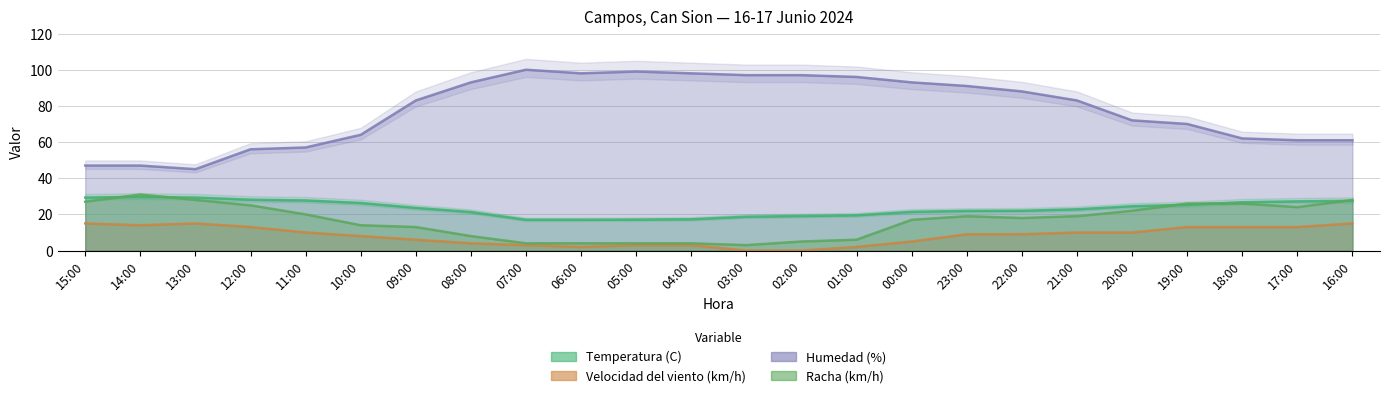

List the series in order of their peak value, highest first.

Humedad (%), Racha (km/h), Temperatura (C), Velocidad del viento (km/h)